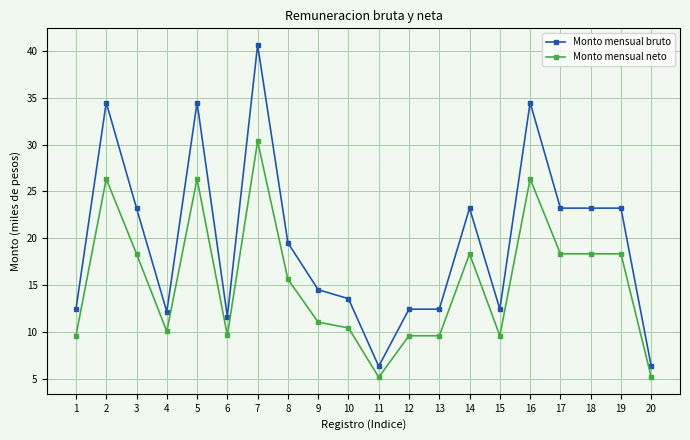

True or false: Monto mensual neto has a value of 10.5 at 10.

True